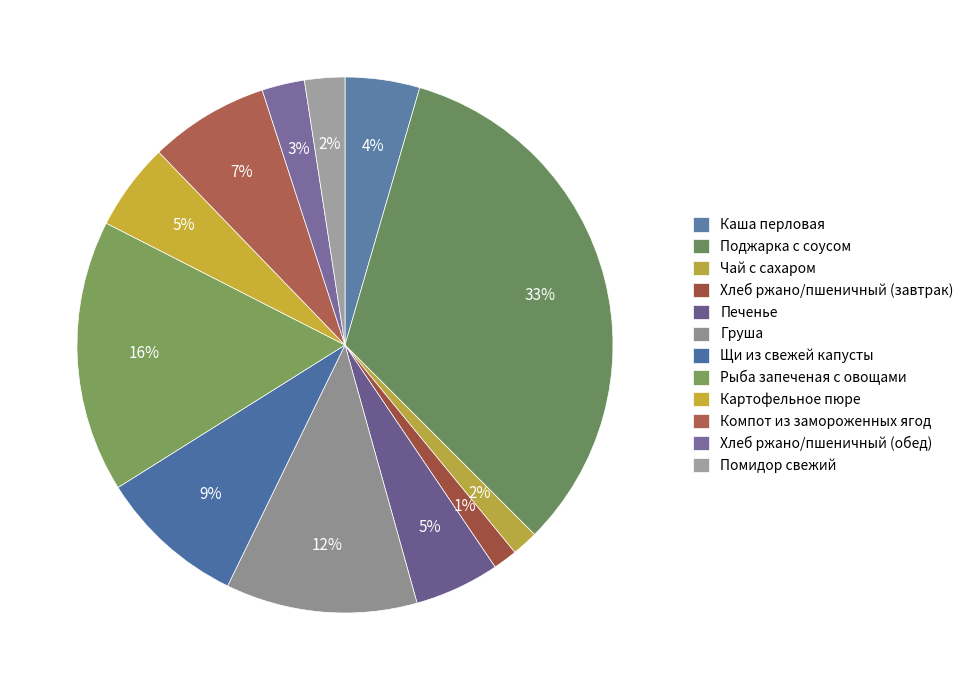

How many segments does this pie chart have?

12